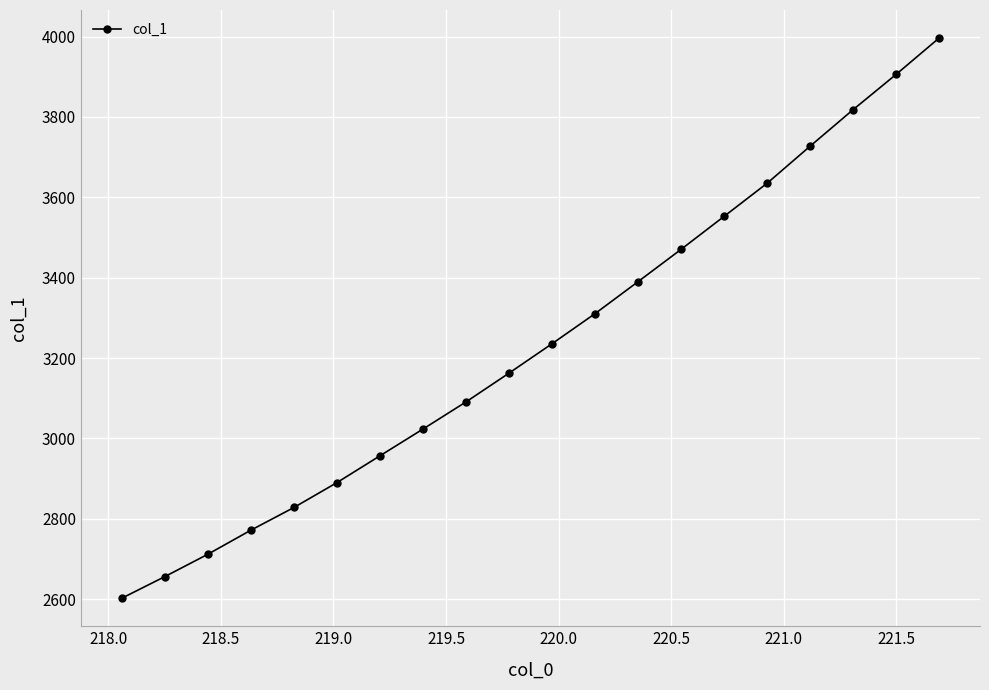

What is the smallest value displayed?

2602.3